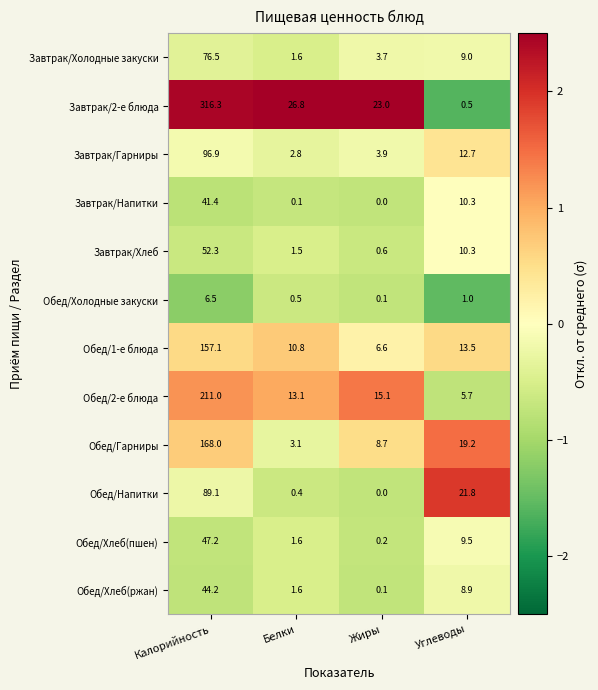

True or false: Завтрак/Холодные закуски has a value of 2.5 at Жиры.

False